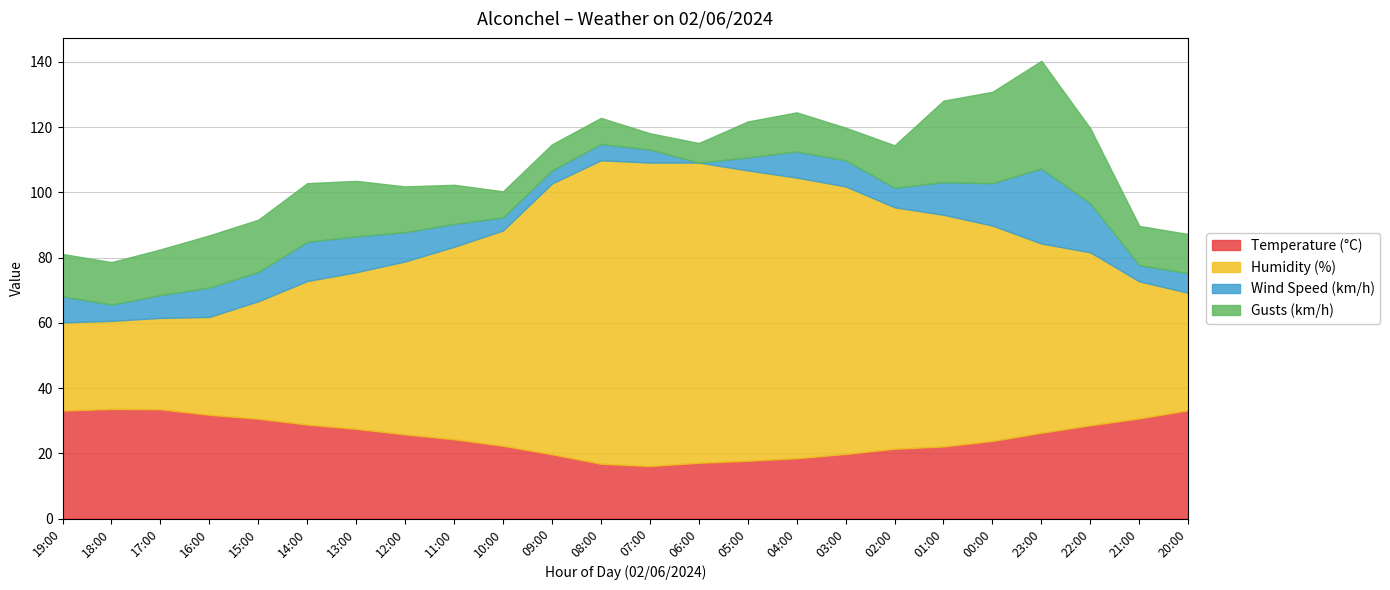

What is the label of the 14th point from the right?

09:00